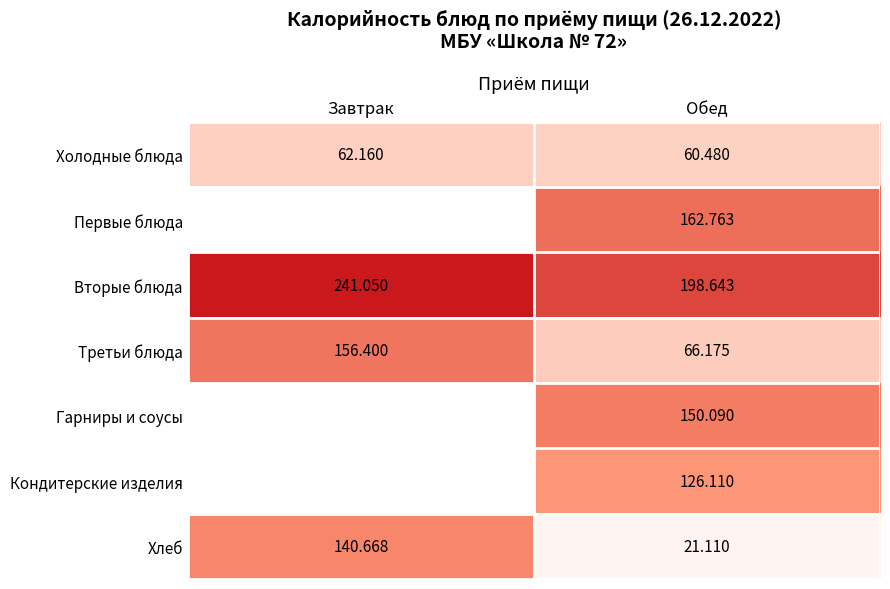

What is the difference between the highest and lowest values at Обед?

177.5